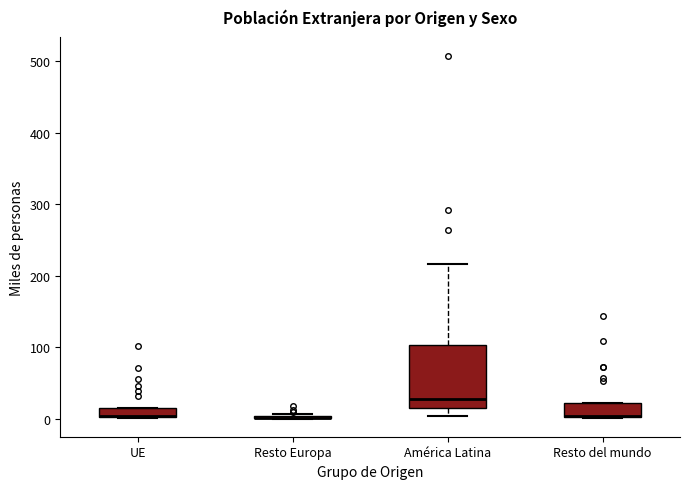

Where is the upper edge of the box for Resto del mundo on the y-axis? The values are not printed on the chart, so give them approximately, as read against the axis.

20